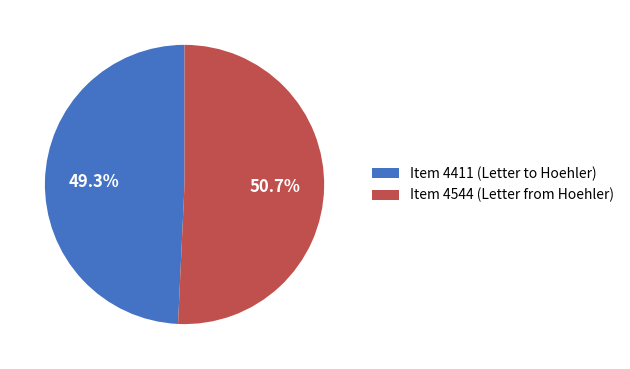

Does Item 4411 (Letter to Hoehler) represent more than half of the total?

No